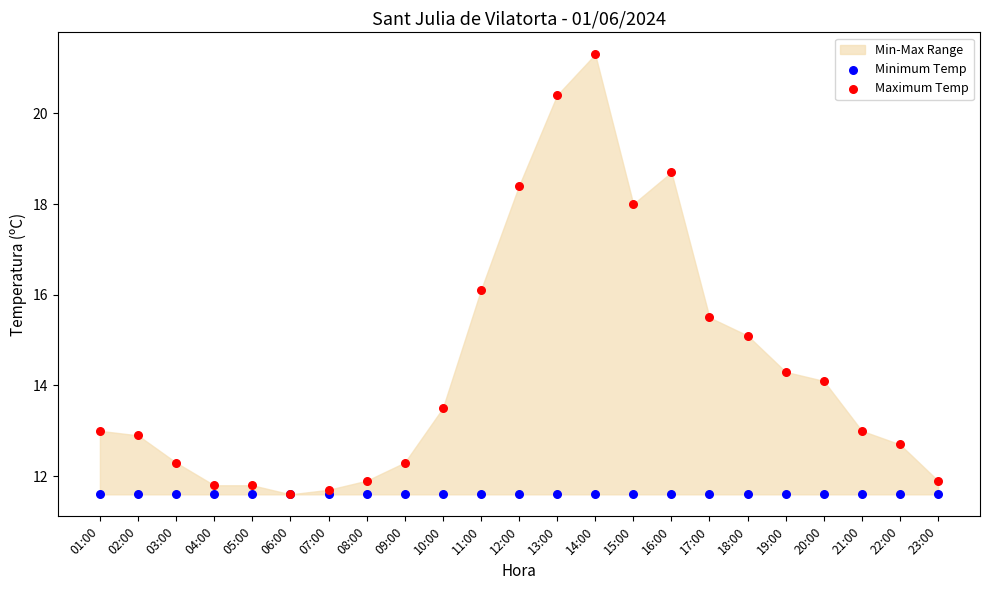

Which series has the largest Y range (max minus min)?

Maximum Temp